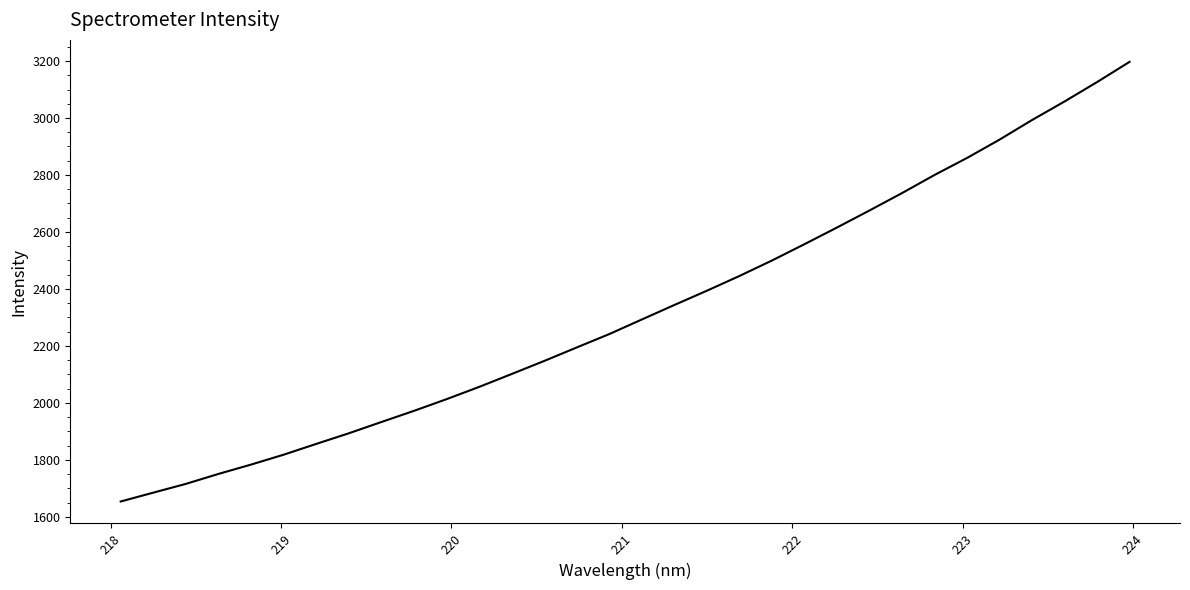

What is the maximum value shown in the chart?

3197.0